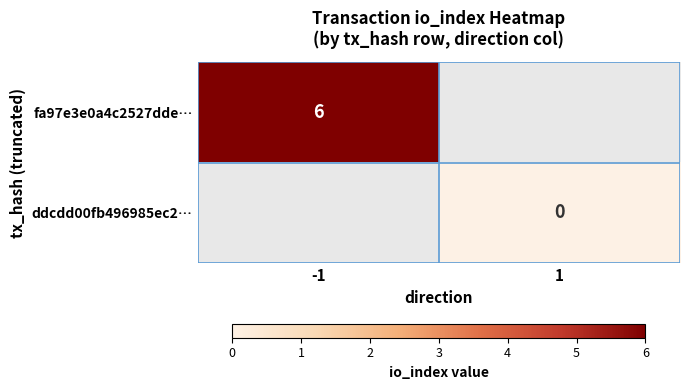

What is the greatest value displayed?

6.0